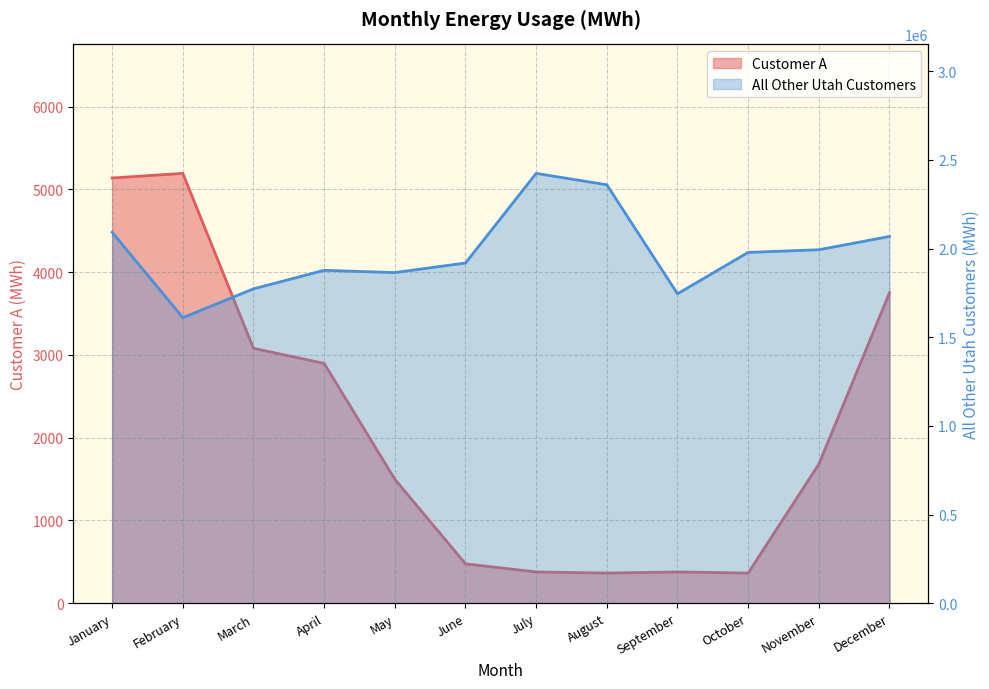

What is the value of the All Other Utah Customers point at the 4th from the left?

1877415.4